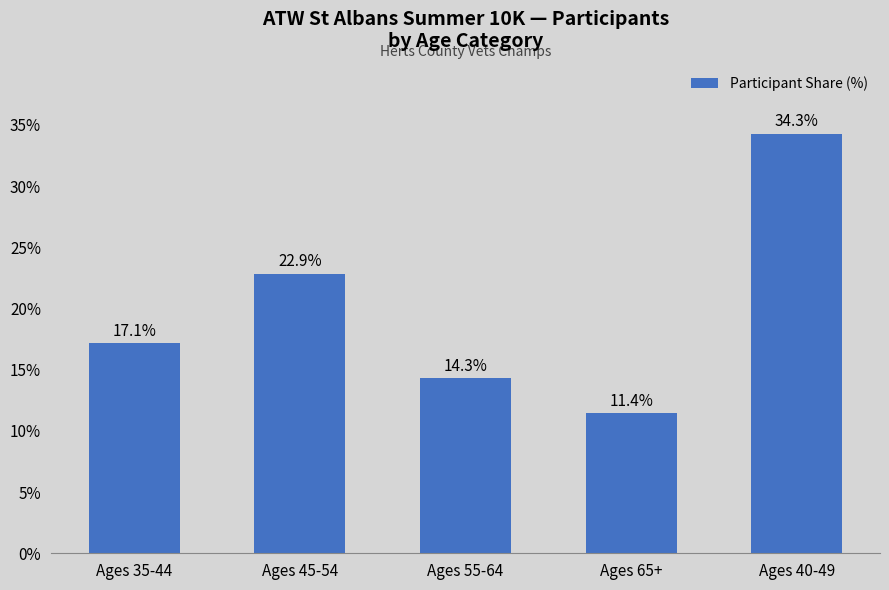

How many data points does each series have?

5